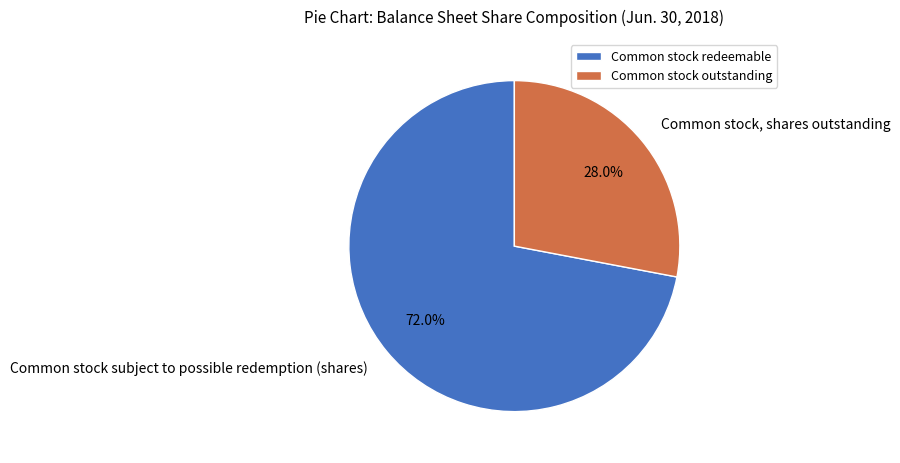

To the nearest percent, what is the difference between the largest and smallest slice percentages?

44%